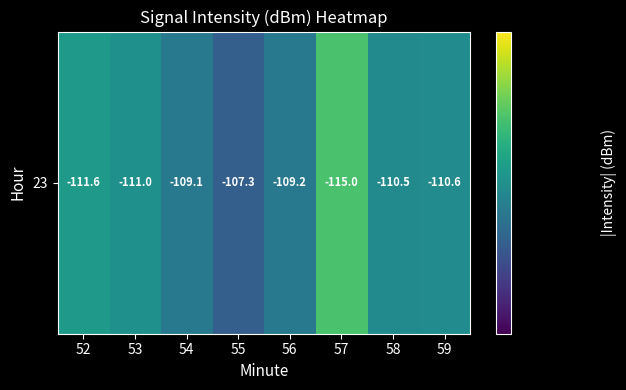

Reading left to right, extract all data points from this chart.

111.6	111.0	109.1	107.3	109.2	115.0	110.5	110.6